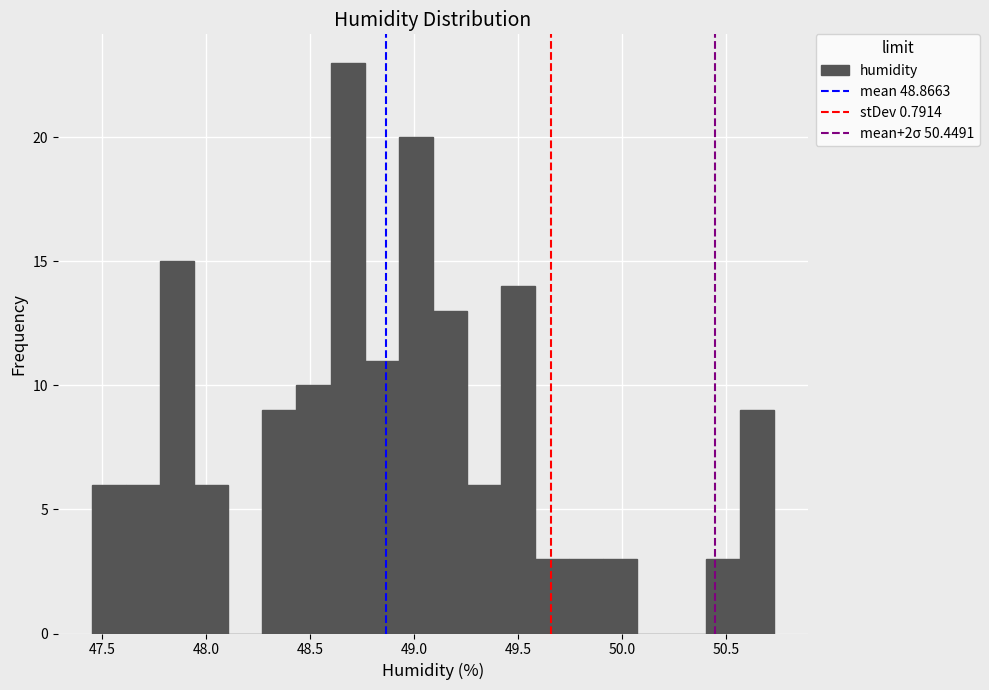

Around what value on the x-axis is the tallest bar? Give the approximate position of its centre, as read against the axis.

48.70